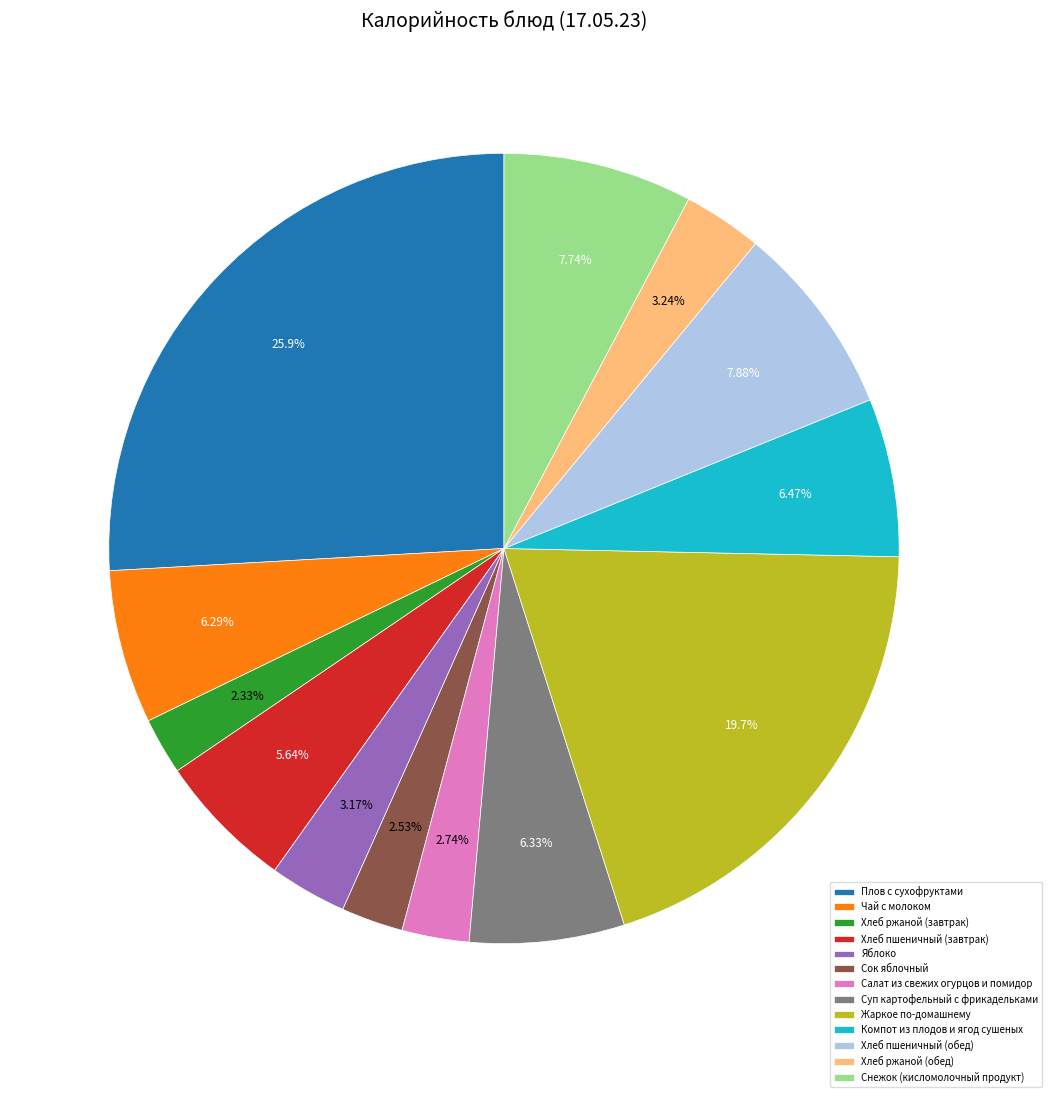

Is the sum of Плов с сухофруктами and Хлеб ржаной (обед) greater than half?

No